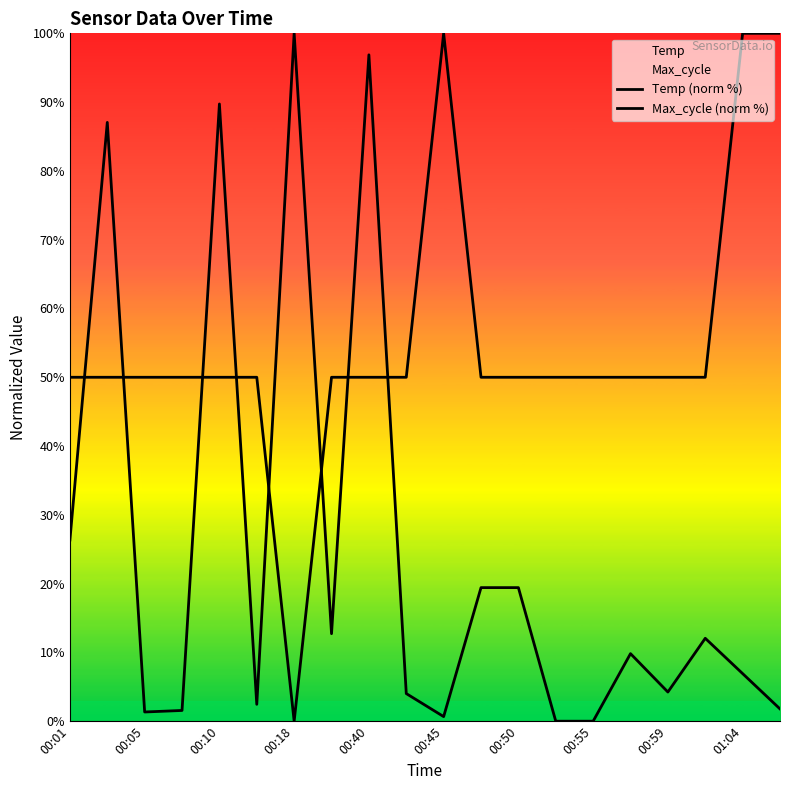

What is the sum of all Max_cycle (norm %) values?

496.4